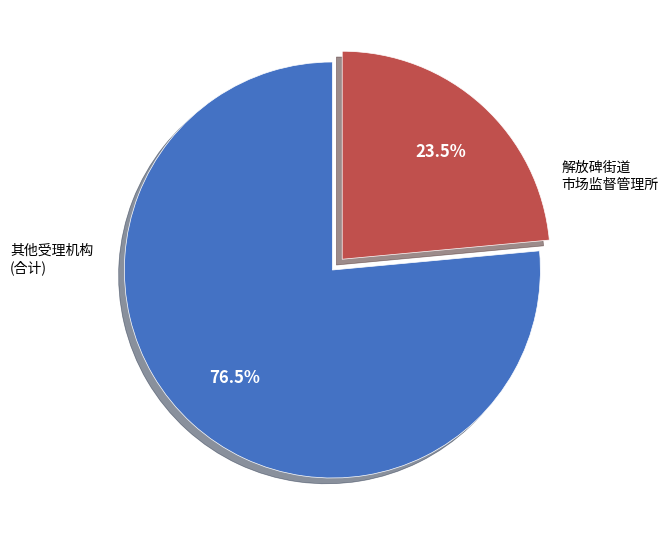

Count the number of slices in the pie.

2